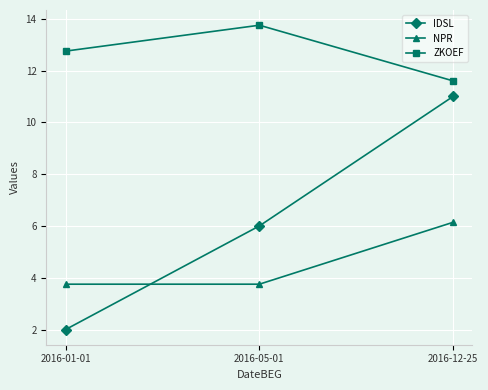

List the series in order of their peak value, lowest first.

NPR, IDSL, ZKOEF